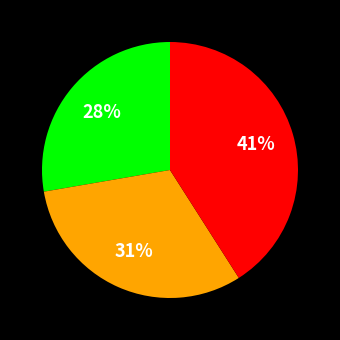

To the nearest percent, what is the average slice percentage?

33%